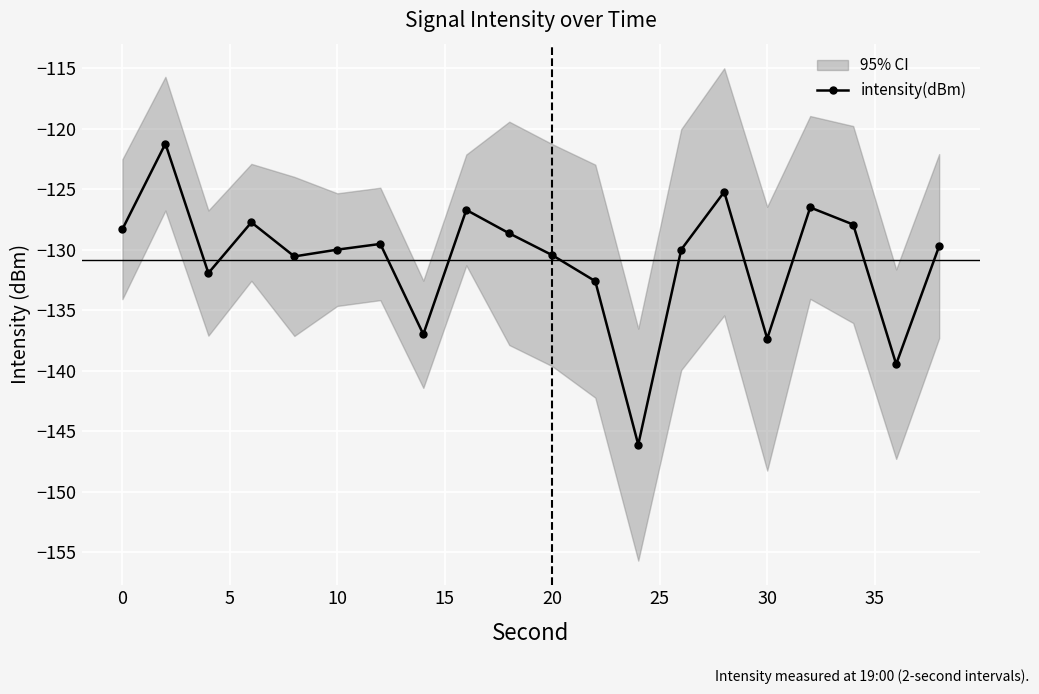

What is the maximum value for intensity(dBm)?

-121.2